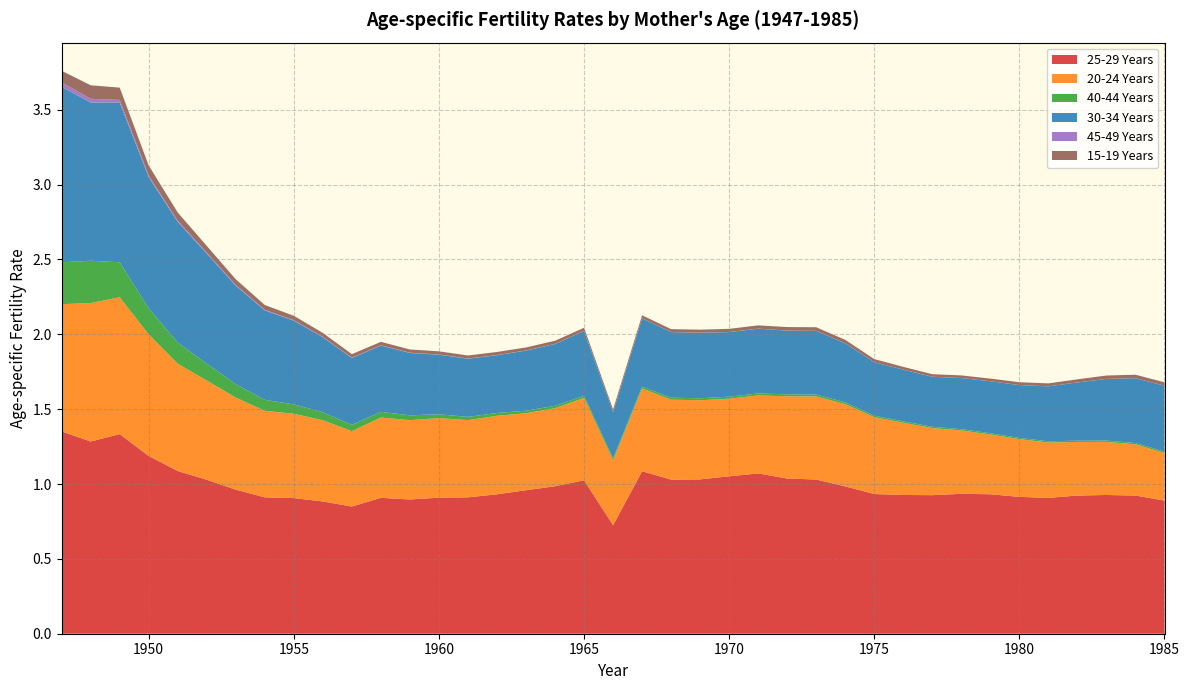

Reading right to left, transcribe all the data shown in this chart.

25-29 Years: 1985=0.9	1984=0.9	1983=0.9	1982=0.9	1981=0.9	1980=0.9	1979=0.9	1978=0.9	1977=0.9	1976=0.9	1975=0.9	1974=1.0	1973=1.0	1972=1.0	1971=1.1	1970=1.1	1969=1.0	1968=1.0	1967=1.1	1966=0.7	1965=1.0	1964=1.0	1963=1.0	1962=0.9	1961=0.9	1960=0.9	1959=0.9	1958=0.9	1957=0.8	1956=0.9	1955=0.9	1954=0.9	1953=1.0	1952=1.0	1951=1.1	1950=1.2	1949=1.3	1948=1.3	1947=1.4
20-24 Years: 1985=0.3	1984=0.3	1983=0.4	1982=0.4	1981=0.4	1980=0.4	1979=0.4	1978=0.4	1977=0.4	1976=0.5	1975=0.5	1974=0.5	1973=0.6	1972=0.5	1971=0.5	1970=0.5	1969=0.5	1968=0.5	1967=0.6	1966=0.4	1965=0.6	1964=0.5	1963=0.5	1962=0.5	1961=0.5	1960=0.5	1959=0.5	1958=0.5	1957=0.5	1956=0.5	1955=0.6	1954=0.6	1953=0.6	1952=0.7	1951=0.7	1950=0.8	1949=0.9	1948=0.9	1947=0.8
40-44 Years: 1985=0.0	1984=0.0	1983=0.0	1982=0.0	1981=0.0	1980=0.0	1979=0.0	1978=0.0	1977=0.0	1976=0.0	1975=0.0	1974=0.0	1973=0.0	1972=0.0	1971=0.0	1970=0.0	1969=0.0	1968=0.0	1967=0.0	1966=0.0	1965=0.0	1964=0.0	1963=0.0	1962=0.0	1961=0.0	1960=0.0	1959=0.0	1958=0.0	1957=0.0	1956=0.1	1955=0.1	1954=0.1	1953=0.1	1952=0.1	1951=0.1	1950=0.2	1949=0.2	1948=0.3	1947=0.3
30-34 Years: 1985=0.4	1984=0.4	1983=0.4	1982=0.4	1981=0.4	1980=0.4	1979=0.3	1978=0.3	1977=0.3	1976=0.3	1975=0.4	1974=0.4	1973=0.4	1972=0.4	1971=0.4	1970=0.4	1969=0.4	1968=0.4	1967=0.5	1966=0.3	1965=0.4	1964=0.4	1963=0.4	1962=0.4	1961=0.4	1960=0.4	1959=0.4	1958=0.4	1957=0.4	1956=0.5	1955=0.6	1954=0.6	1953=0.7	1952=0.7	1951=0.8	1950=0.9	1949=1.1	1948=1.1	1947=1.2
45-49 Years: 1985=0.0	1984=0.0	1983=0.0	1982=0.0	1981=0.0	1980=0.0	1979=0.0	1978=0.0	1977=0.0	1976=0.0	1975=0.0	1974=0.0	1973=0.0	1972=0.0	1971=0.0	1970=0.0	1969=0.0	1968=0.0	1967=0.0	1966=0.0	1965=0.0	1964=0.0	1963=0.0	1962=0.0	1961=0.0	1960=0.0	1959=0.0	1958=0.0	1957=0.0	1956=0.0	1955=0.0	1954=0.0	1953=0.0	1952=0.0	1951=0.0	1950=0.0	1949=0.0	1948=0.0	1947=0.0
15-19 Years: 1985=0.0	1984=0.0	1983=0.0	1982=0.0	1981=0.0	1980=0.0	1979=0.0	1978=0.0	1977=0.0	1976=0.0	1975=0.0	1974=0.0	1973=0.0	1972=0.0	1971=0.0	1970=0.0	1969=0.0	1968=0.0	1967=0.0	1966=0.0	1965=0.0	1964=0.0	1963=0.0	1962=0.0	1961=0.0	1960=0.0	1959=0.0	1958=0.0	1957=0.0	1956=0.0	1955=0.0	1954=0.0	1953=0.0	1952=0.0	1951=0.1	1950=0.1	1949=0.1	1948=0.1	1947=0.1